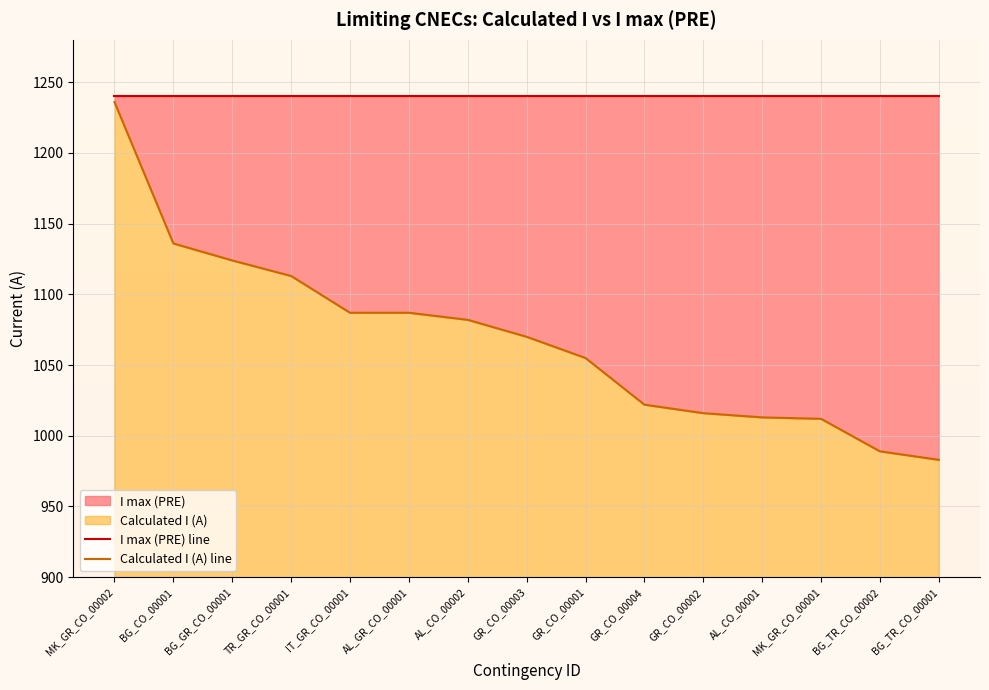

What is the label of the 6th point from the right?

GR_CO_00004